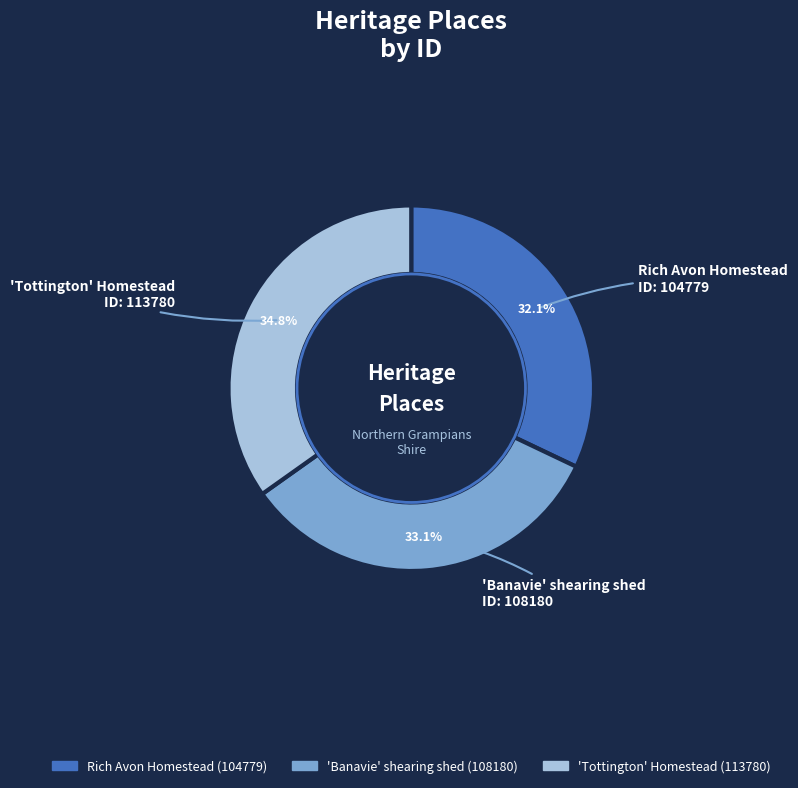

To the nearest percent, what is the difference between the 'Banavie' shearing shed and 'Tottington' Homestead slice percentages?

2%